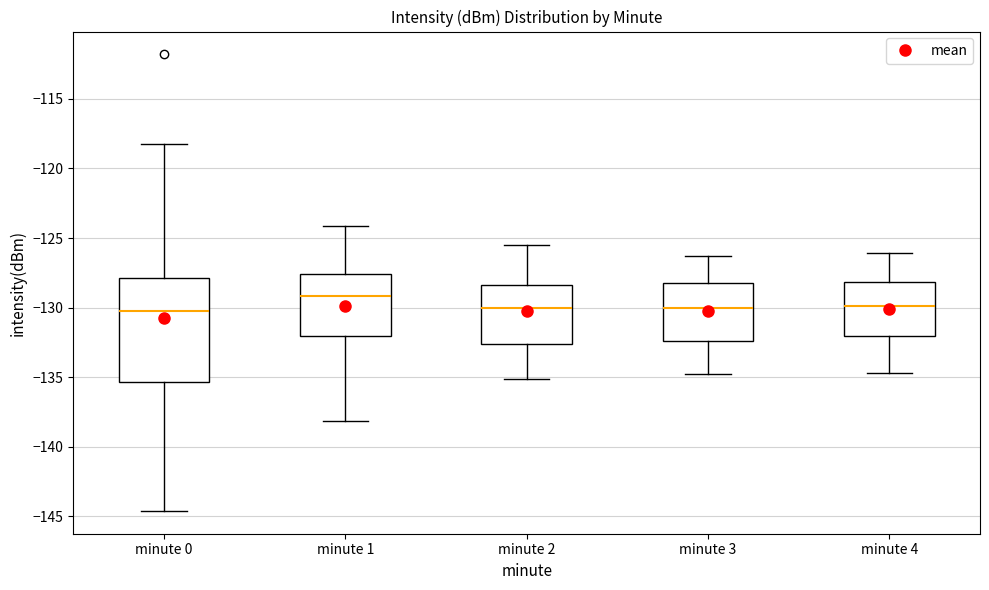

Which box is the tallest, from its lower edge to its upper edge?

minute 0